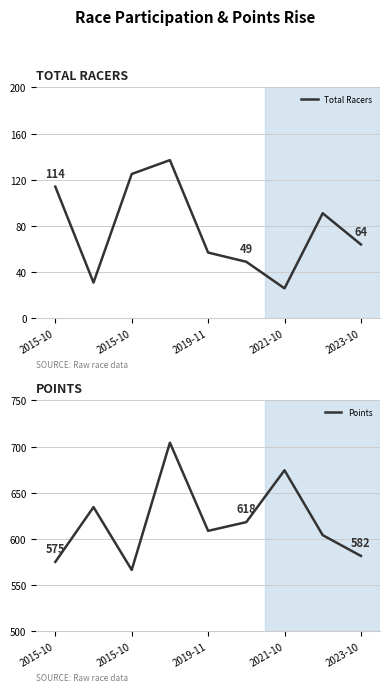

How many distinct data groups are displayed?

2